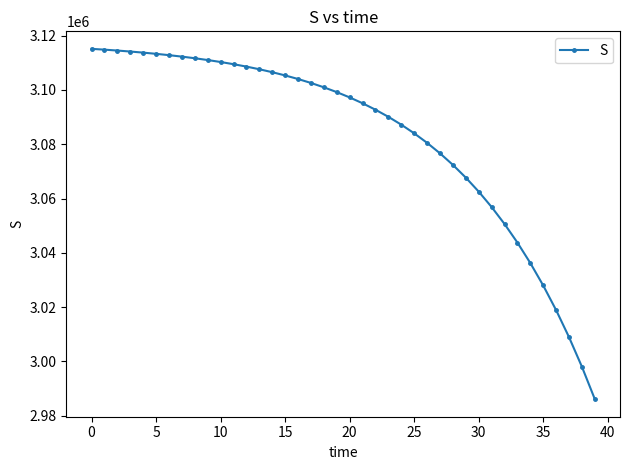

What is the average value?

3083053.4